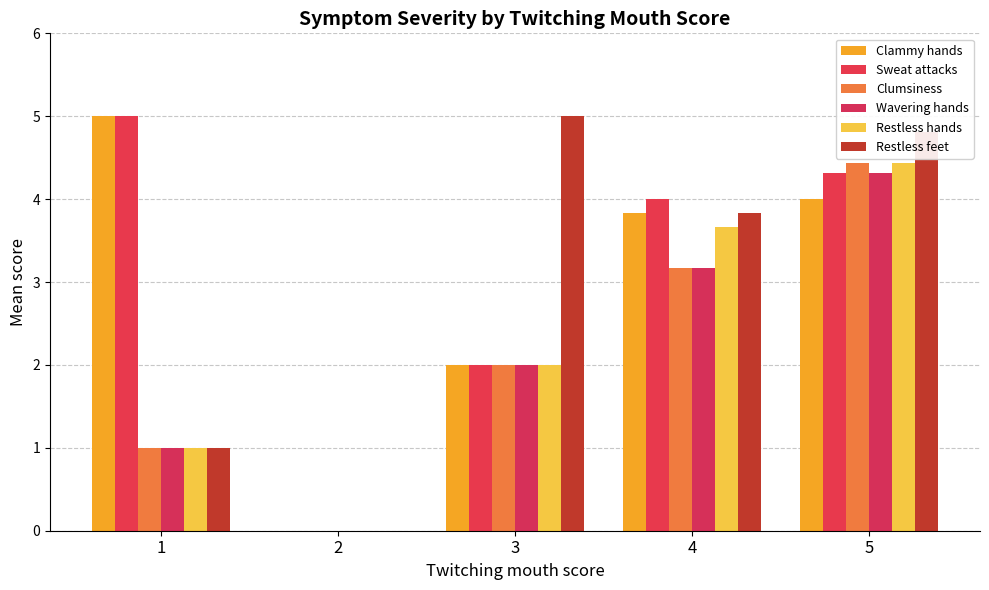

What is the sum of all Clumsiness values?

10.6